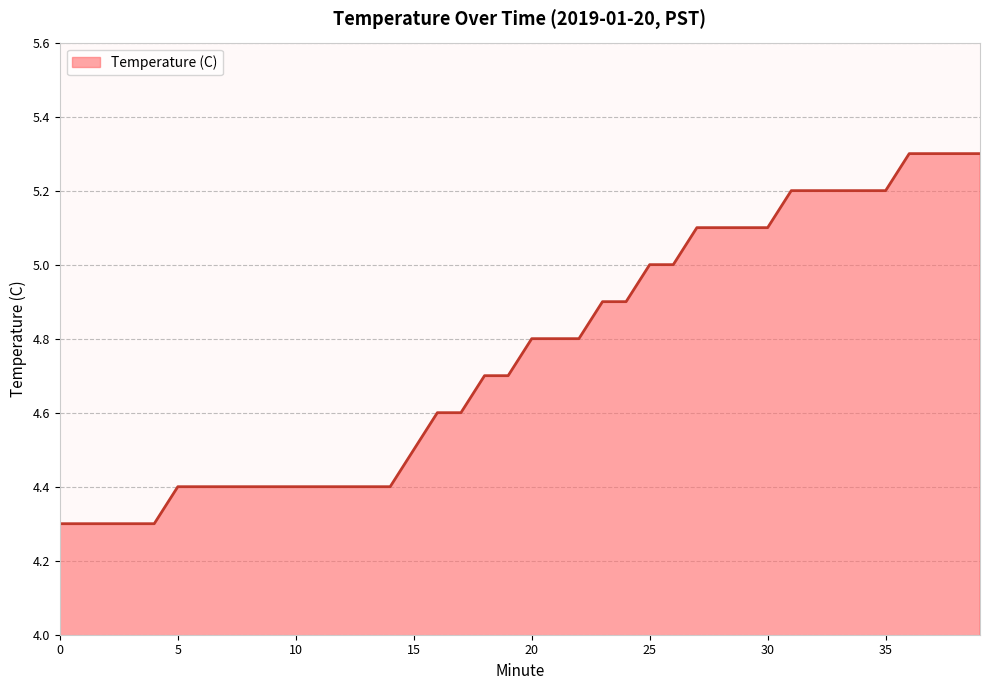

What is the difference between the maximum and minimum values?

1.0